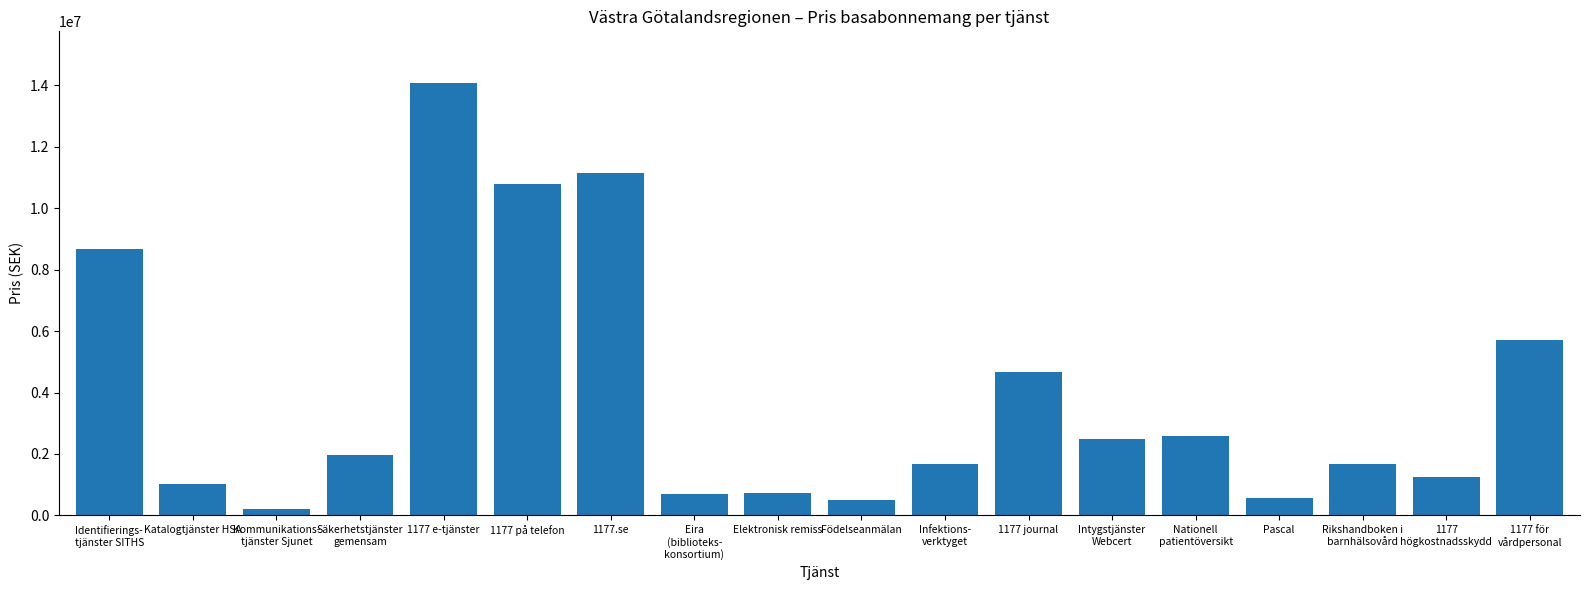

What is the label of the 12th bar from the left?

1177 journal